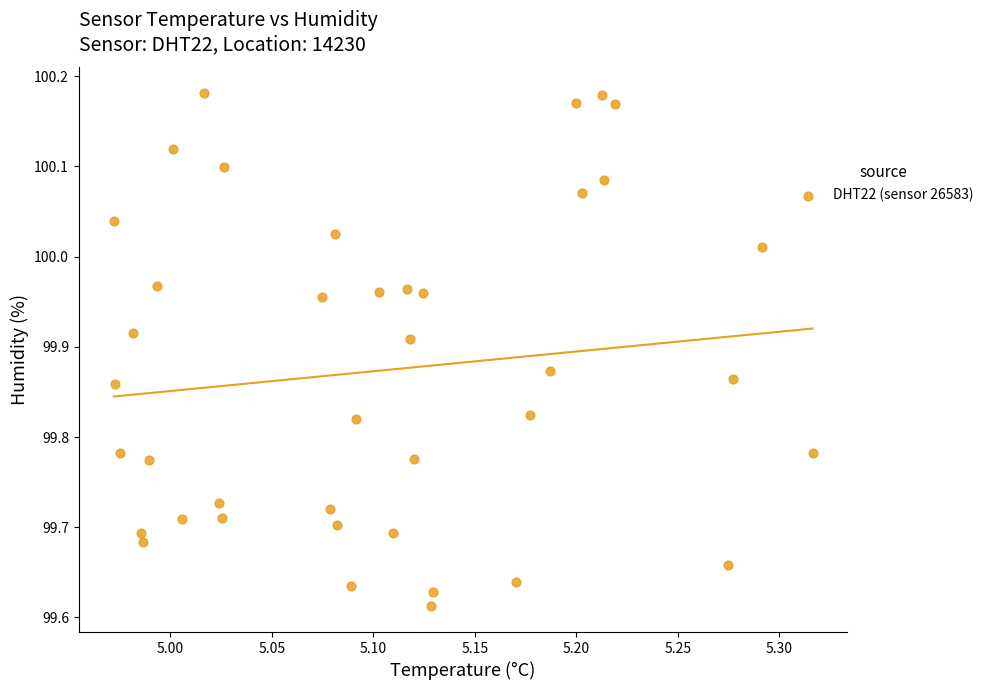

What is the range of X values (max minus min)?

0.3